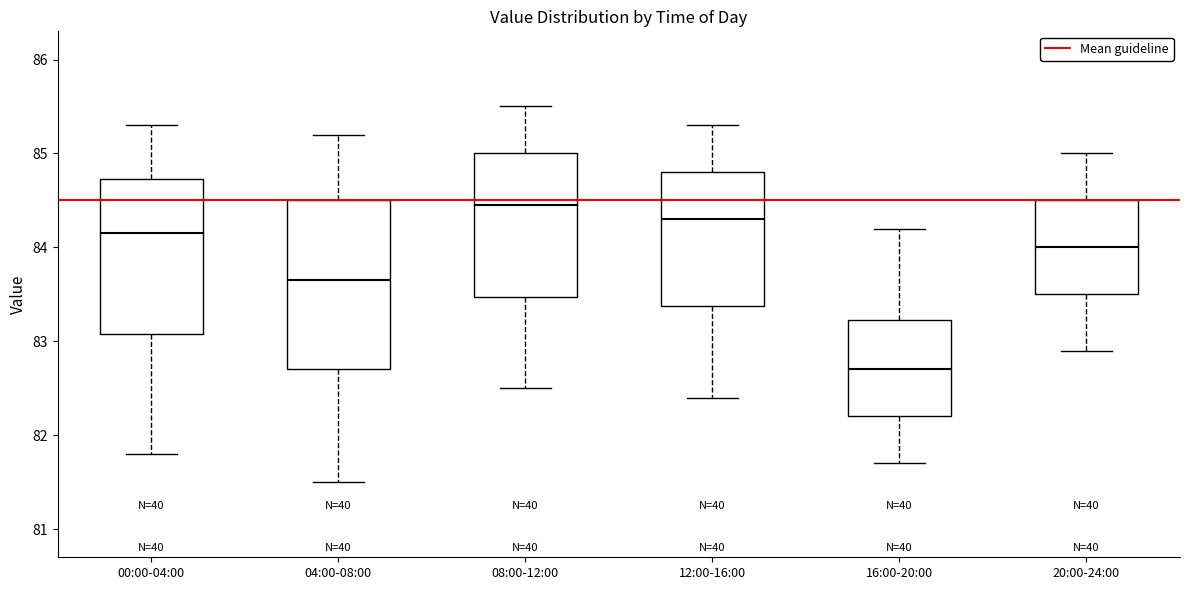

Comparing the boxes themselves (not the whiskers), which one is the tallest?

04:00-08:00